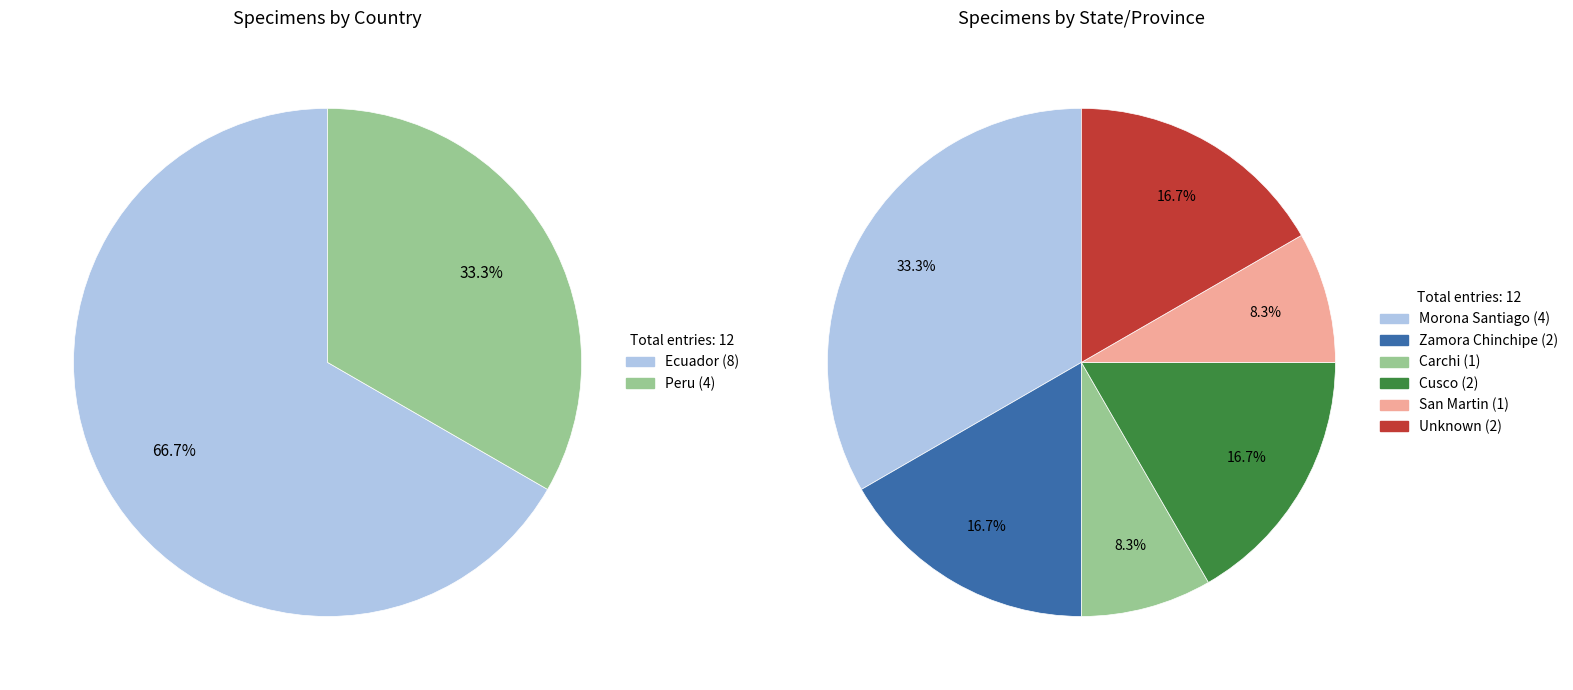

To the nearest percent, what is the combined percentage of Ecuador and Peru?

100%